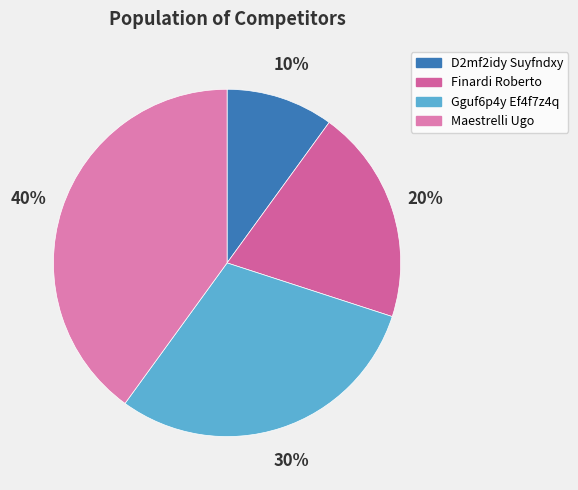

Does Maestrelli Ugo represent more than half of the total?

No